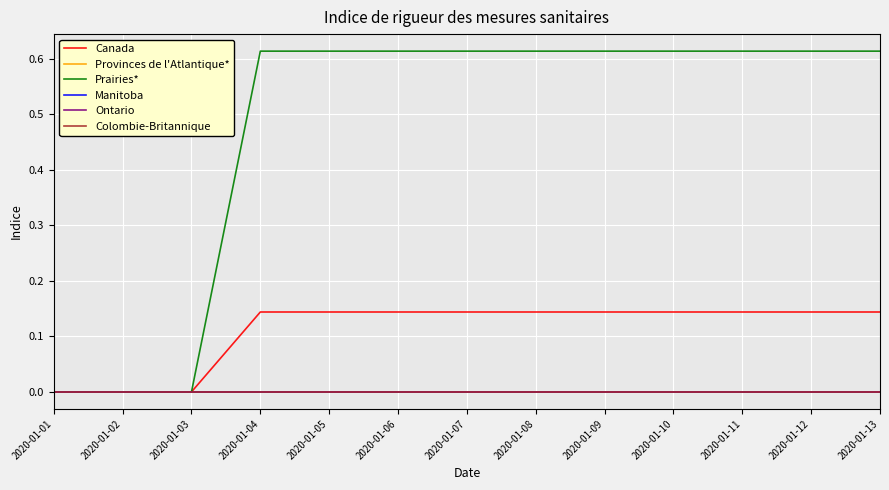

Does the chart display data point markers on the line(s)?

No